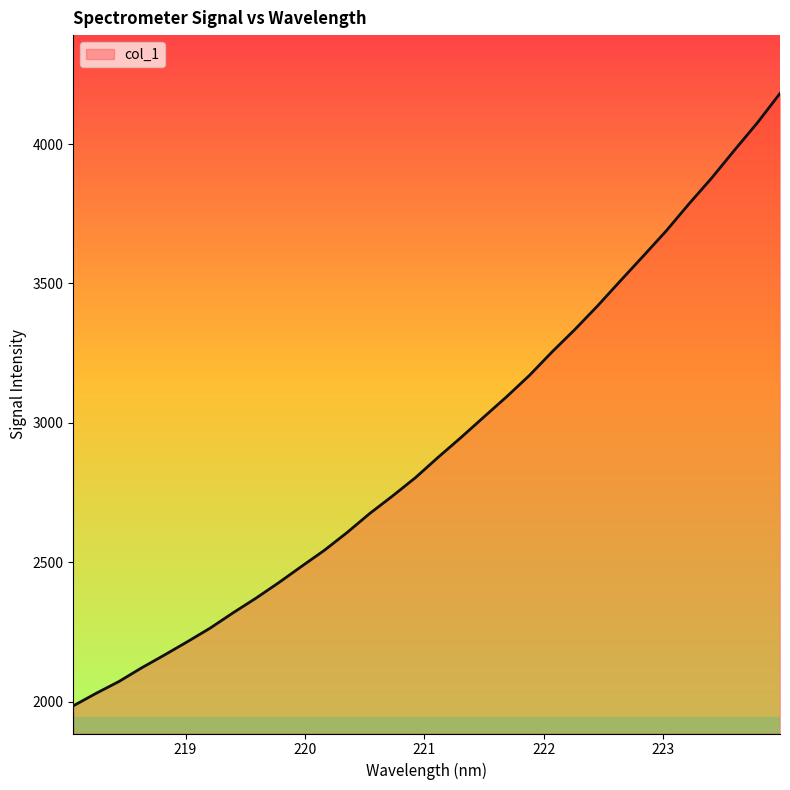

What is the smallest value displayed?

1984.9